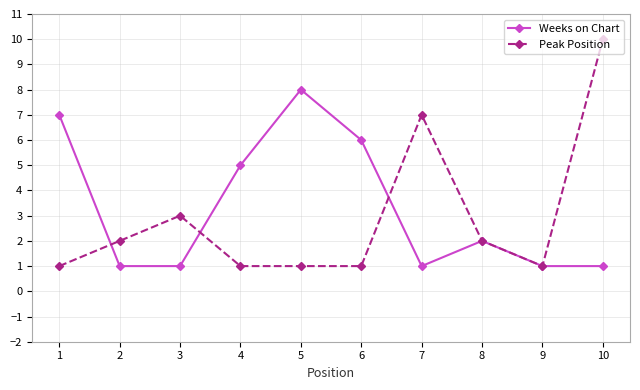

What is the value of the Peak Position point at the 2nd from the left?

2